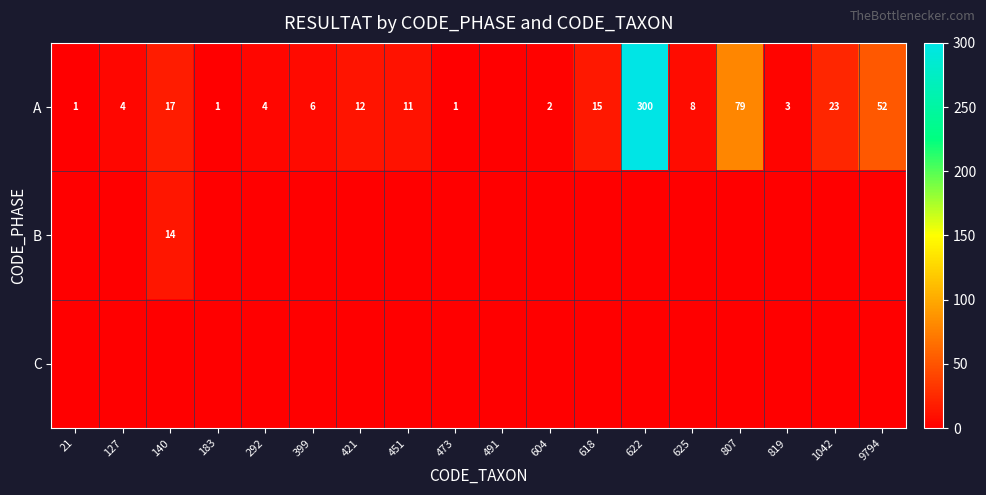

The value of A at 807 is 79. True or false?

True